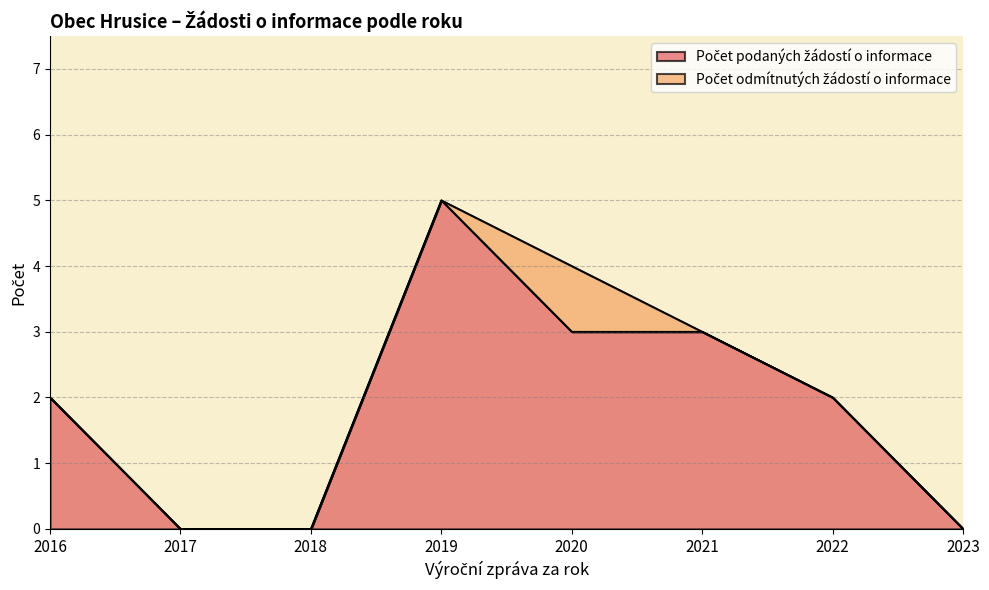

The value at 2022 is 2. True or false?

True